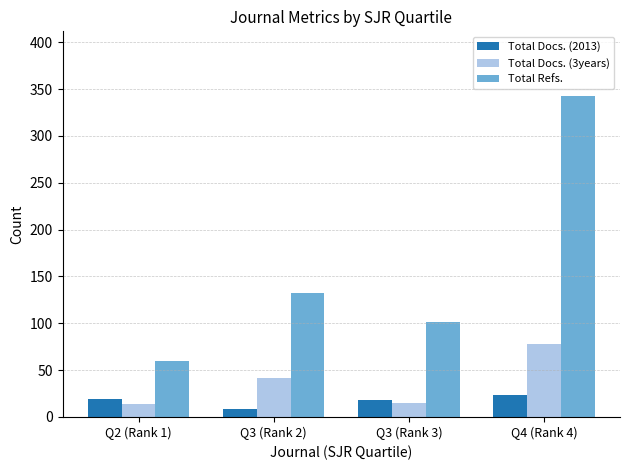

At Q3 (Rank 2), list the series in order from smallest to largest.

Total Docs. (2013), Total Docs. (3years), Total Refs.